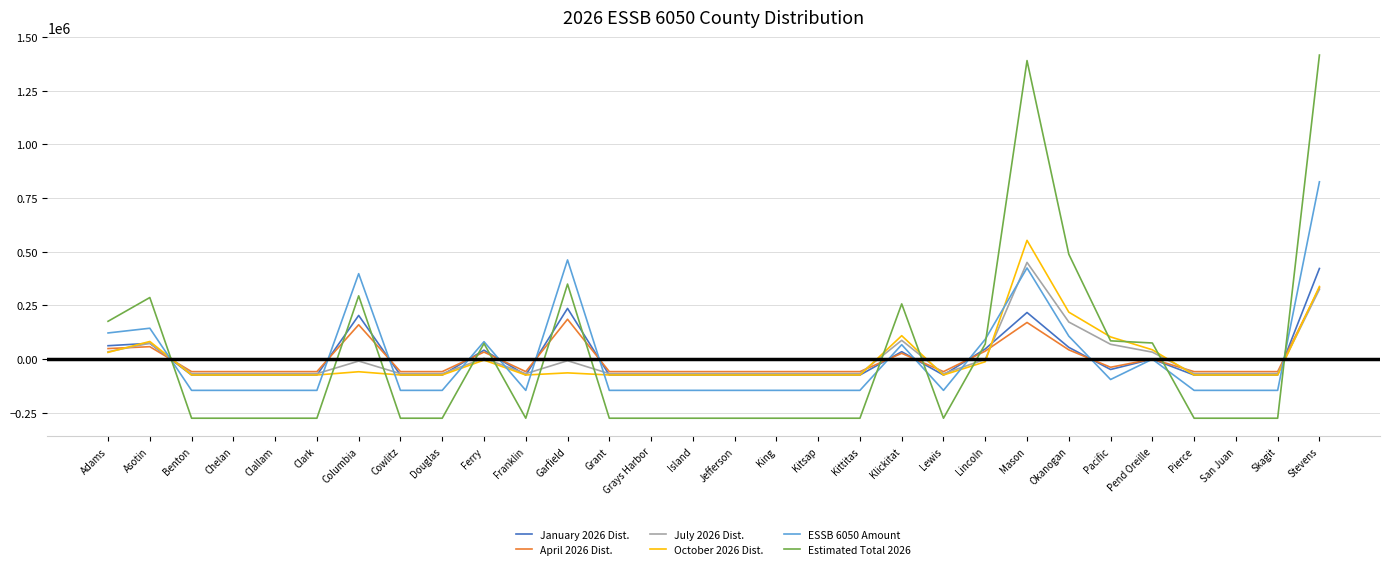

What is the total value across all series at King?

-697292.2